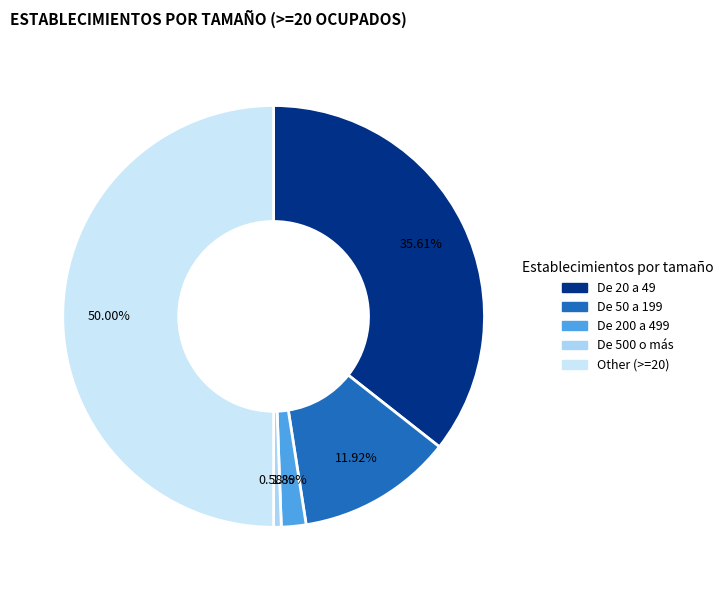

How many slices are in this pie chart?

5